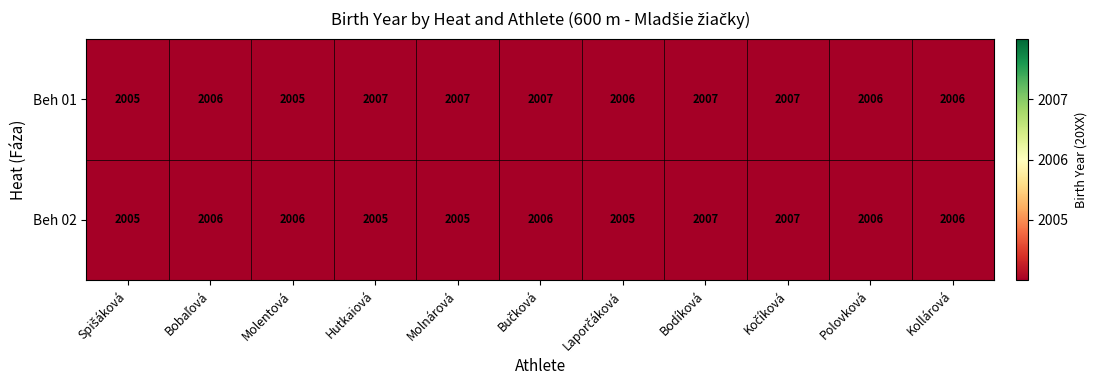

Count the Beh 01 values in the range 2006 to 2007.

9